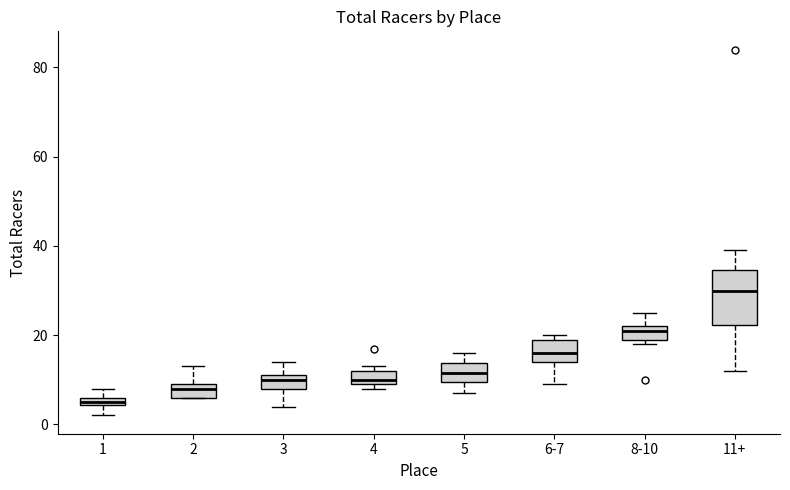

Which box's median line is the highest?

11+